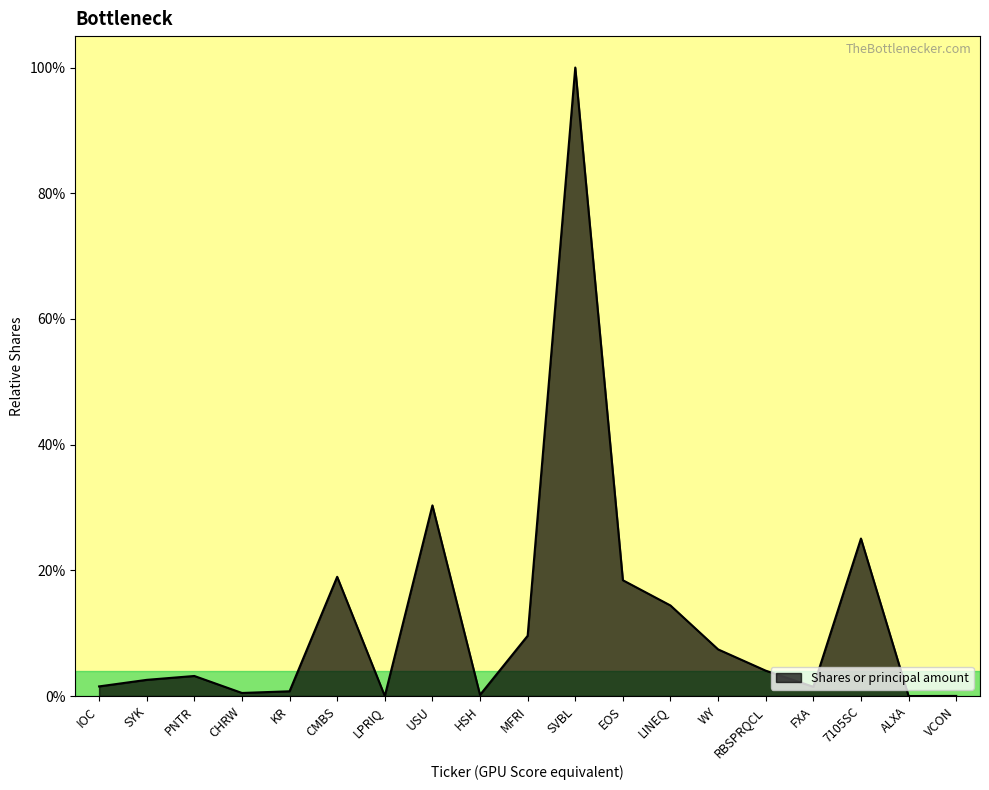

Does the chart have visible grid lines?

No